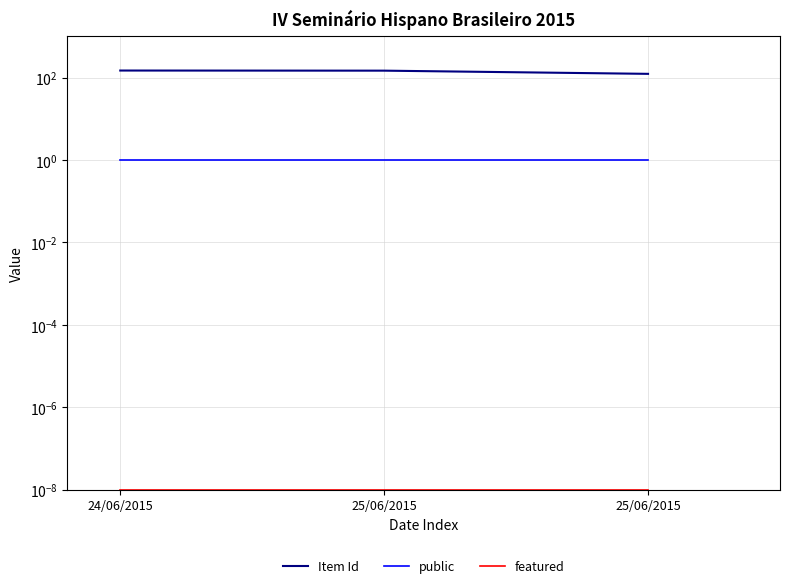

Does the chart display data point markers on the line(s)?

No